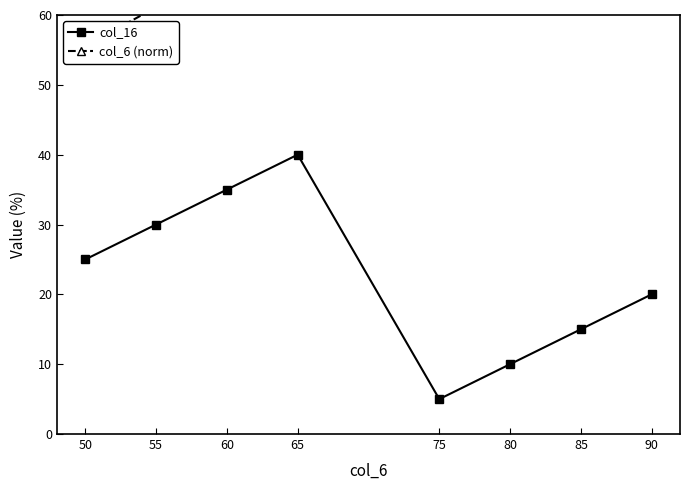

Which has a higher value, 60 or 50?

60